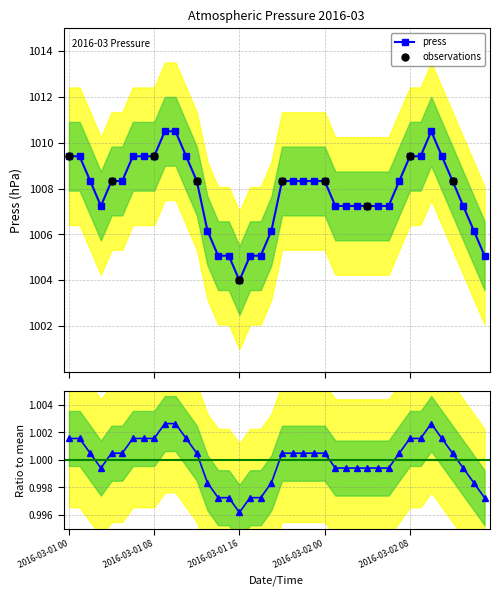

Between 2016-03-01 16 and 2016-03-01 02, which is larger?

2016-03-01 02